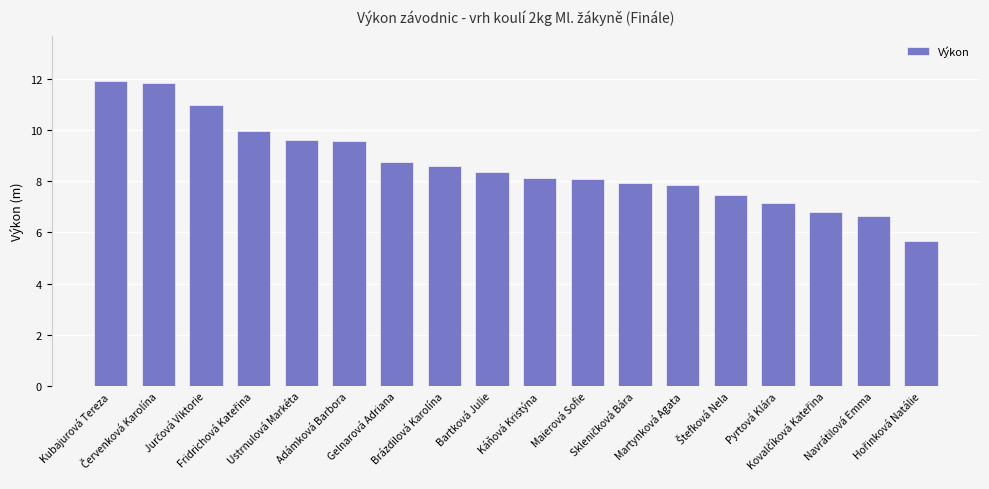

What value does the data have at Gelnarová Adriana?

8.7